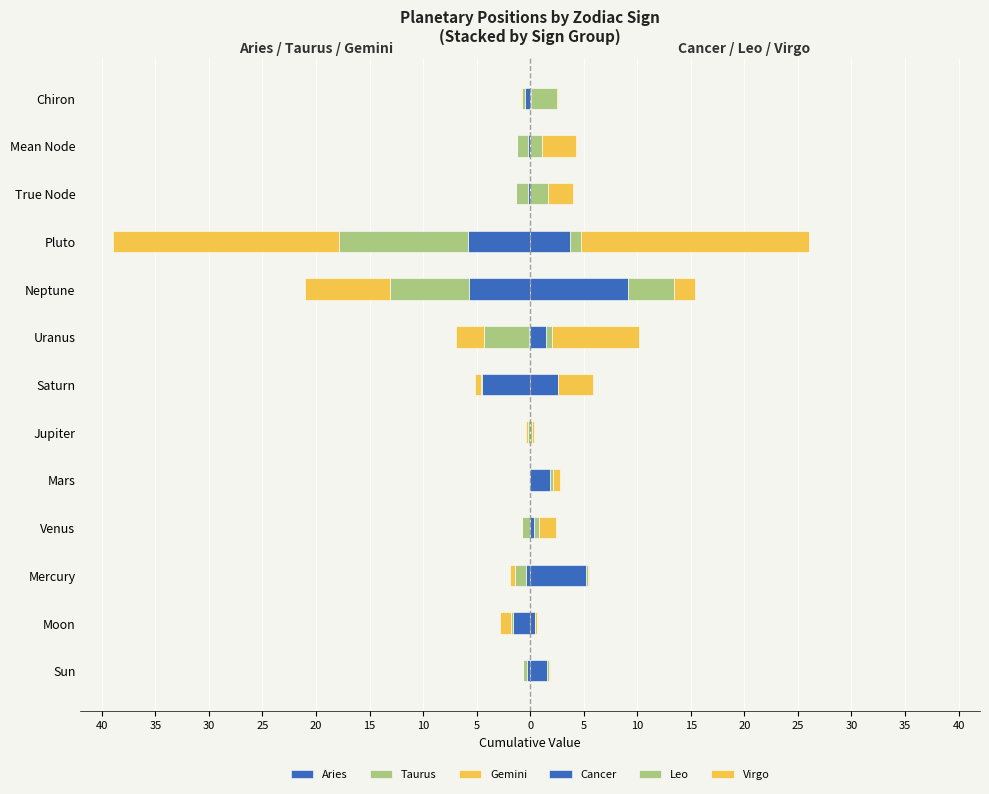

Is the value of Virgo at Mercury greater than the value of Cancer at Mercury?

No